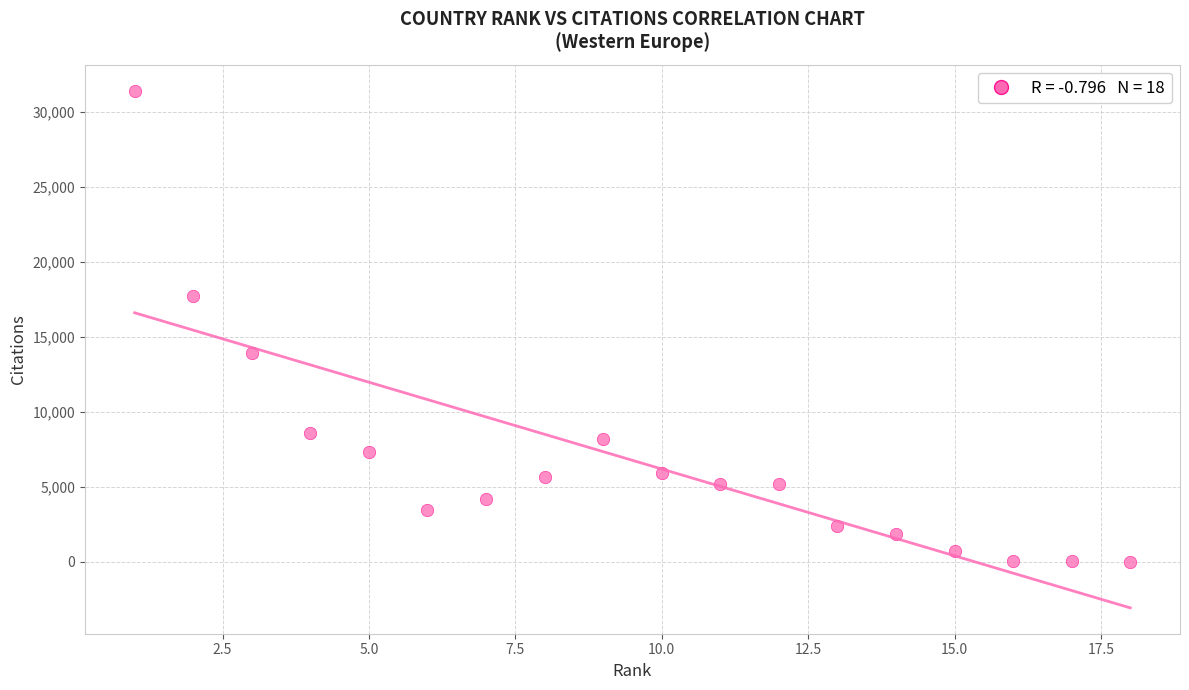

What is the range of X values (max minus min)?

17